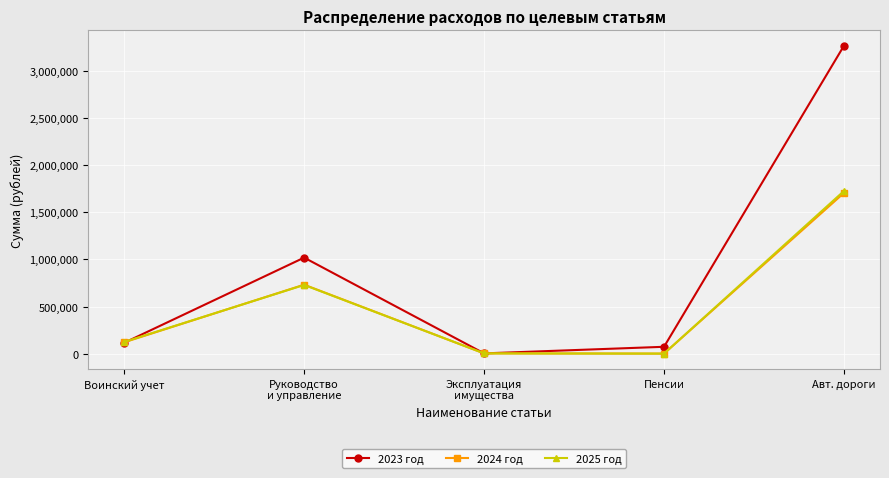

How many interior local valleys does the 2025 год series have?

1